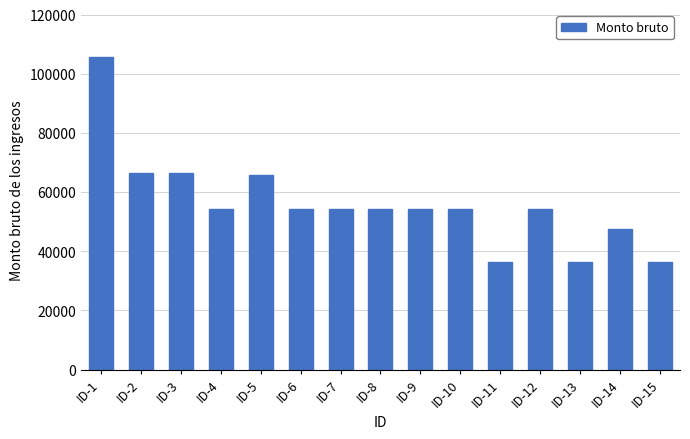

Where does the data first go above 54345?

ID-1